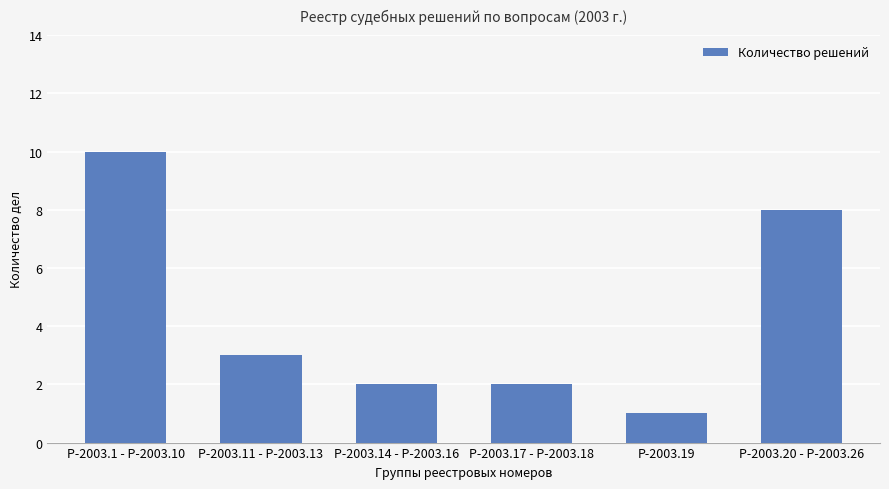

What is the value of the 3rd bar from the left?

2